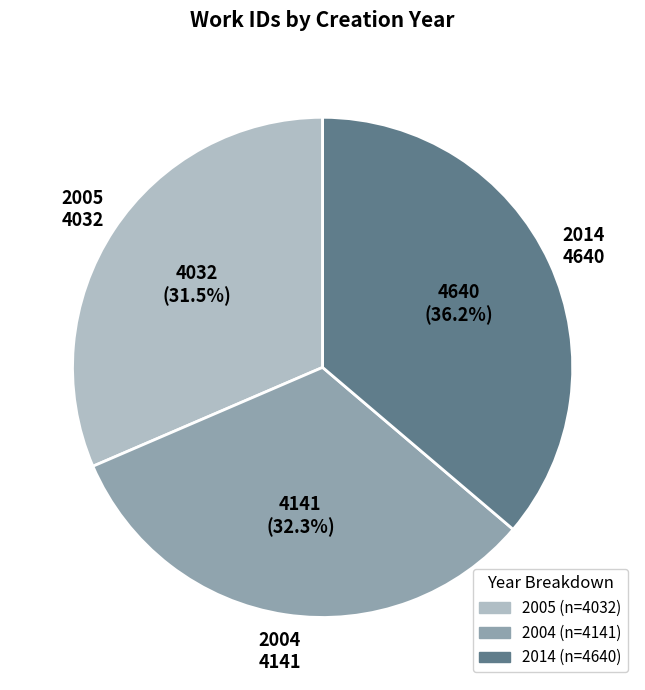

Rank the categories by value from lowest to highest.

2005, 2004, 2014